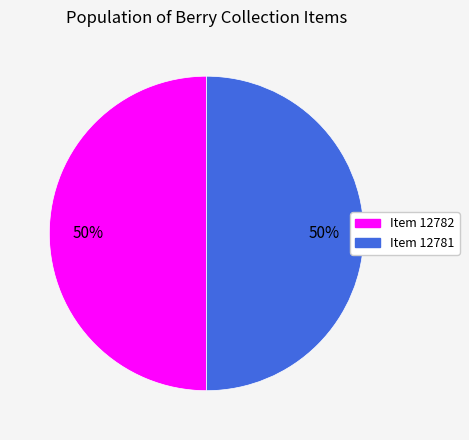

To the nearest percent, what percentage of the pie is Item 12782?

50%